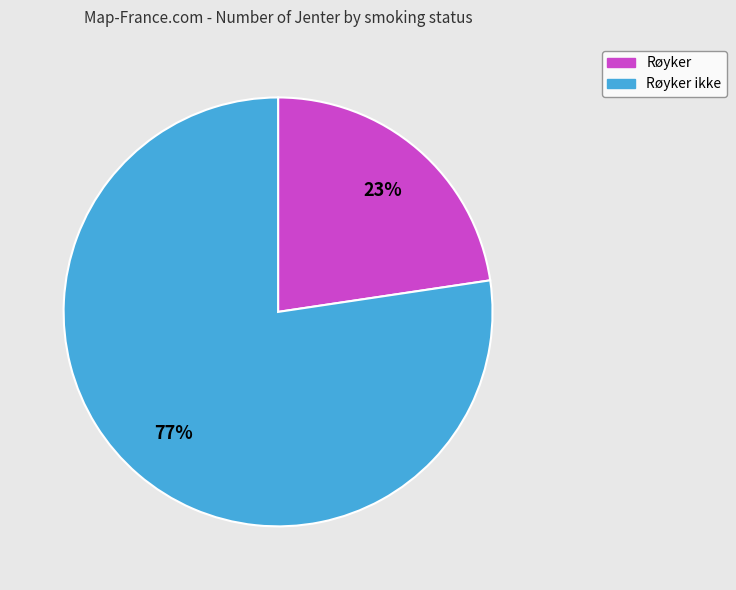

To the nearest percent, what is the average slice percentage?

50%